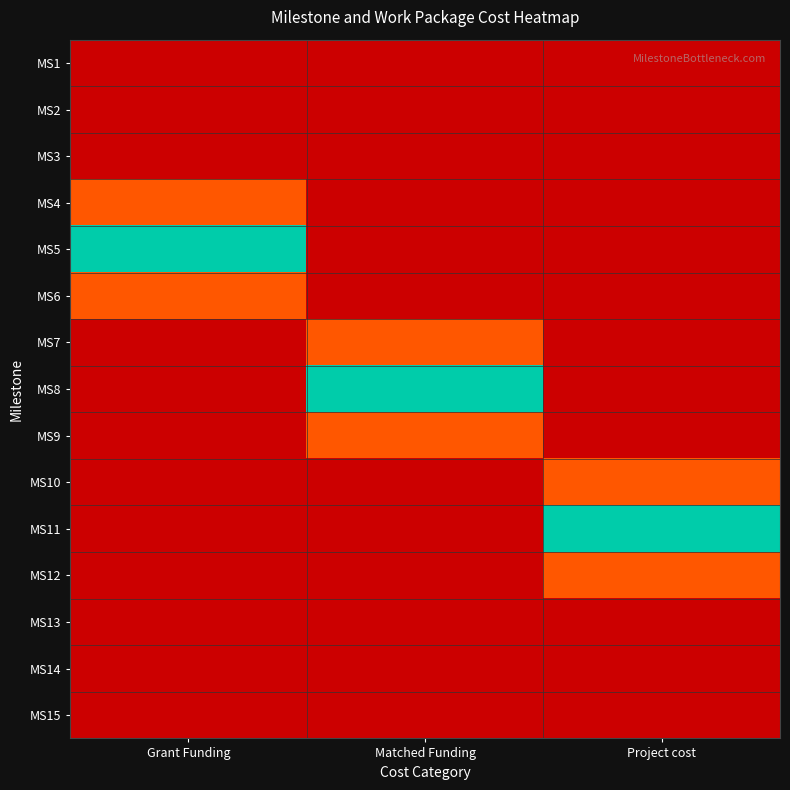

Which series has the widest spread of values?

MS5